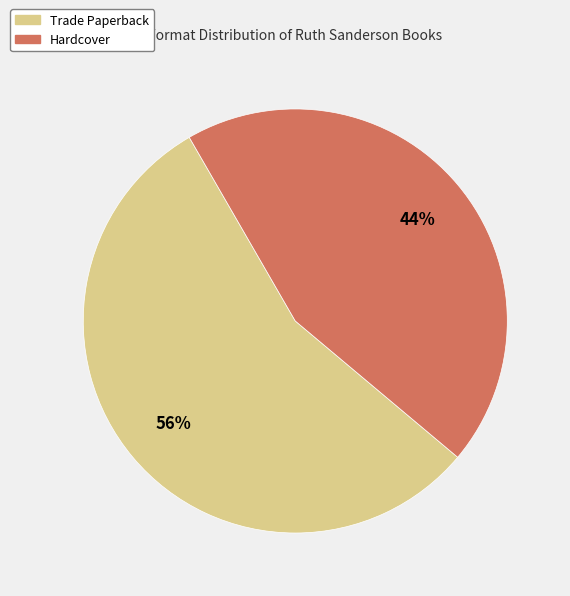

Between Trade Paperback and Hardcover, which is larger?

Trade Paperback